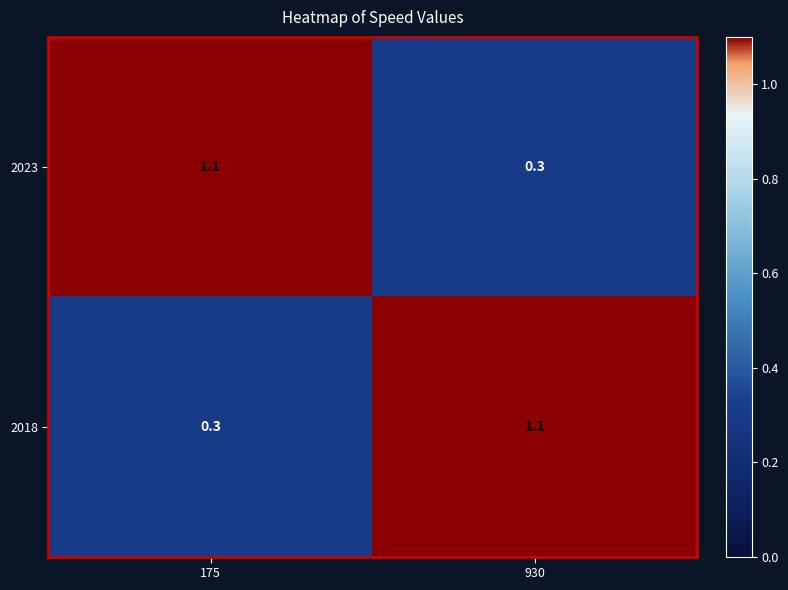

What is the spread (max minus min) of values at 175?

0.8